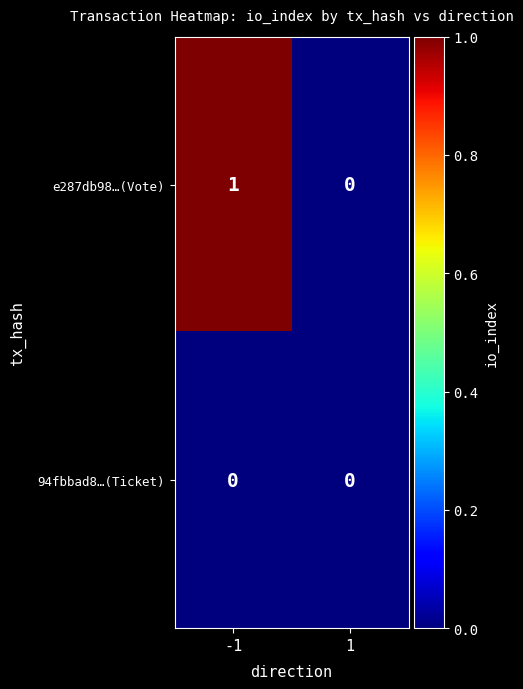

Rank the categories by e287db98…(Vote) value from highest to lowest.

-1, 1